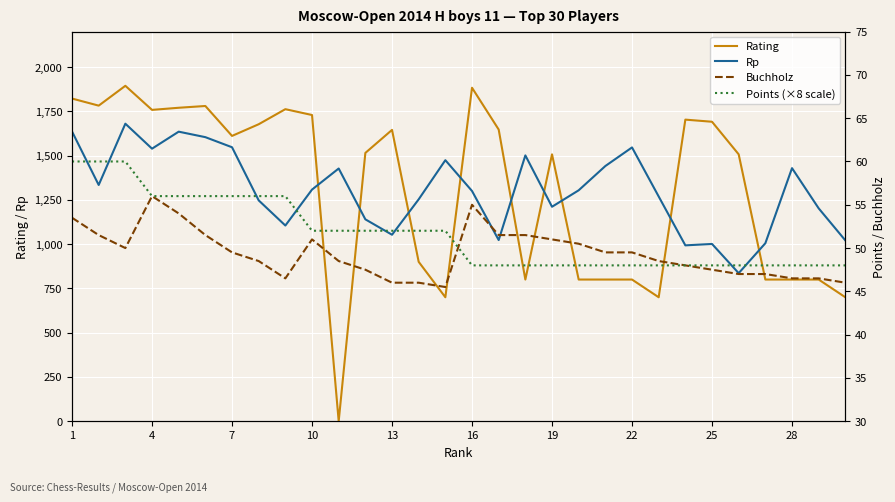

The Points×10 series shows 48.0 at 26. True or false?

True